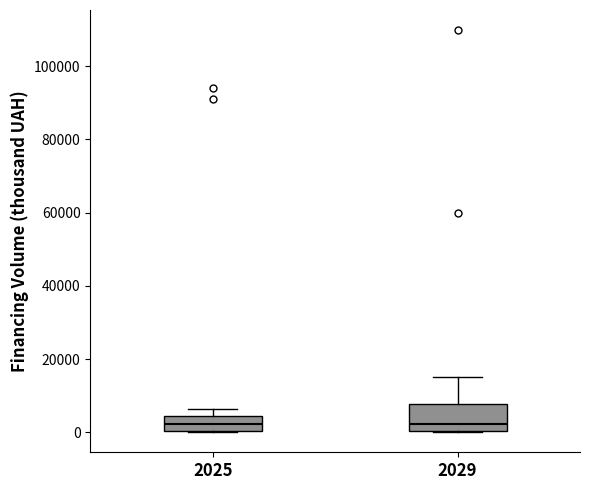

Reading left to right, read every box against the y-axis: the position of its median line, the range the box covers, and the ends of its whiskers. The values are not printed on the chart, so give them approximately, as read against the axis.

2025: median 2000, box 0 to 4000, whiskers 0 to 6000
2029: median 2000, box 0 to 8000, whiskers 0 to 16000